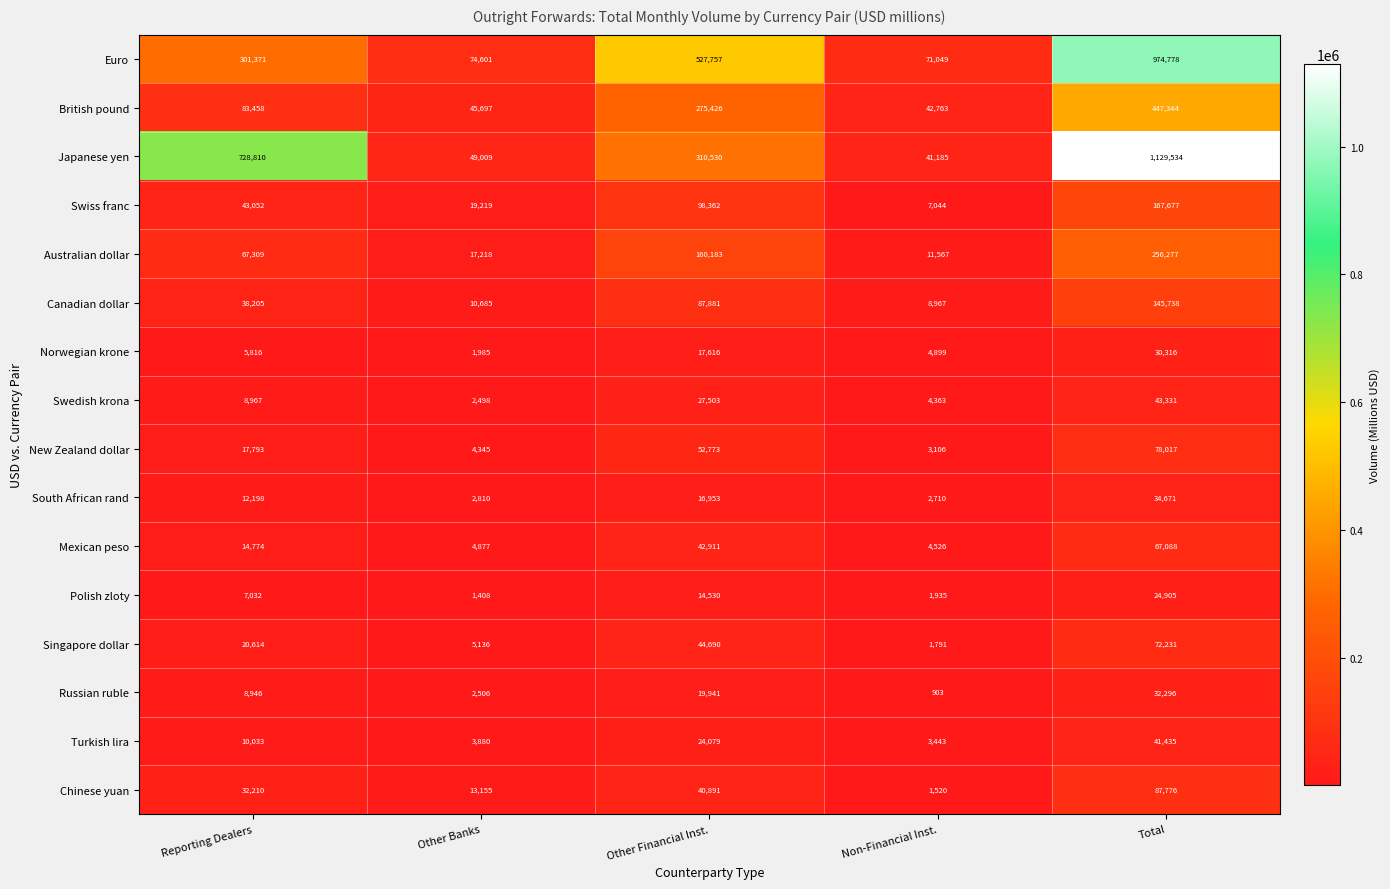

True or false: Euro has a value of 109118 at Other Banks.

False